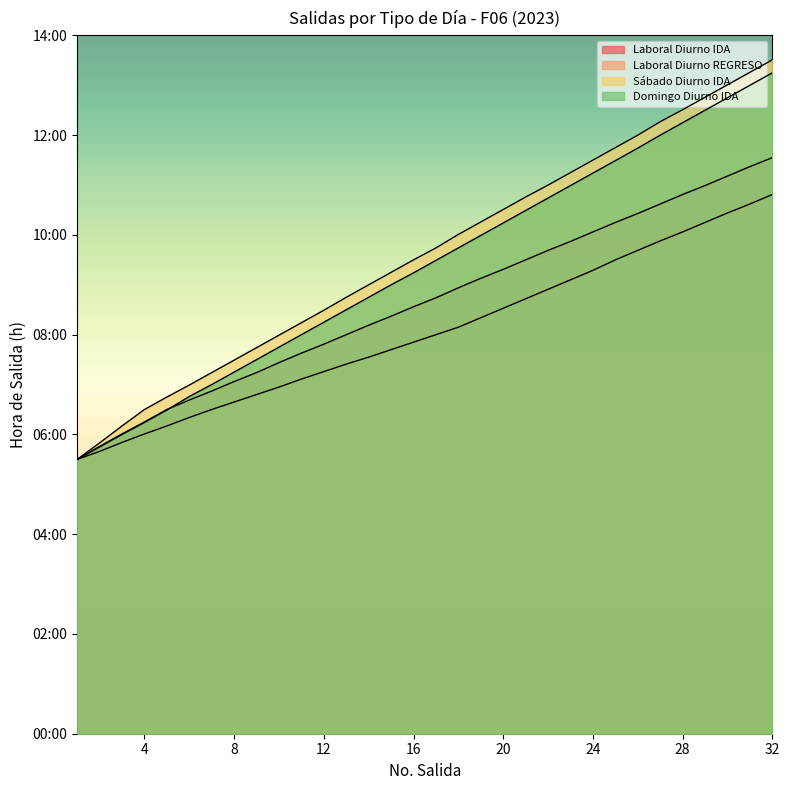

What is the spread (max minus min) of values at 29?

2.5